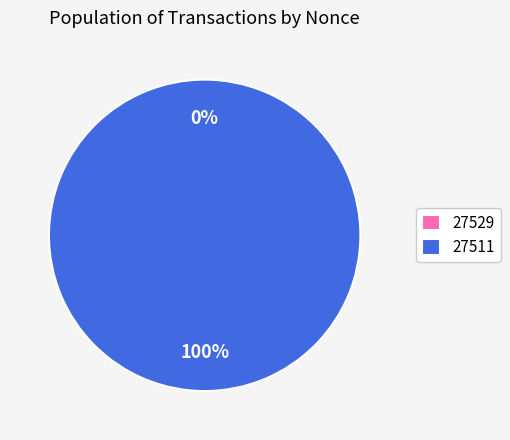

What is the smallest slice in the pie chart?

27529